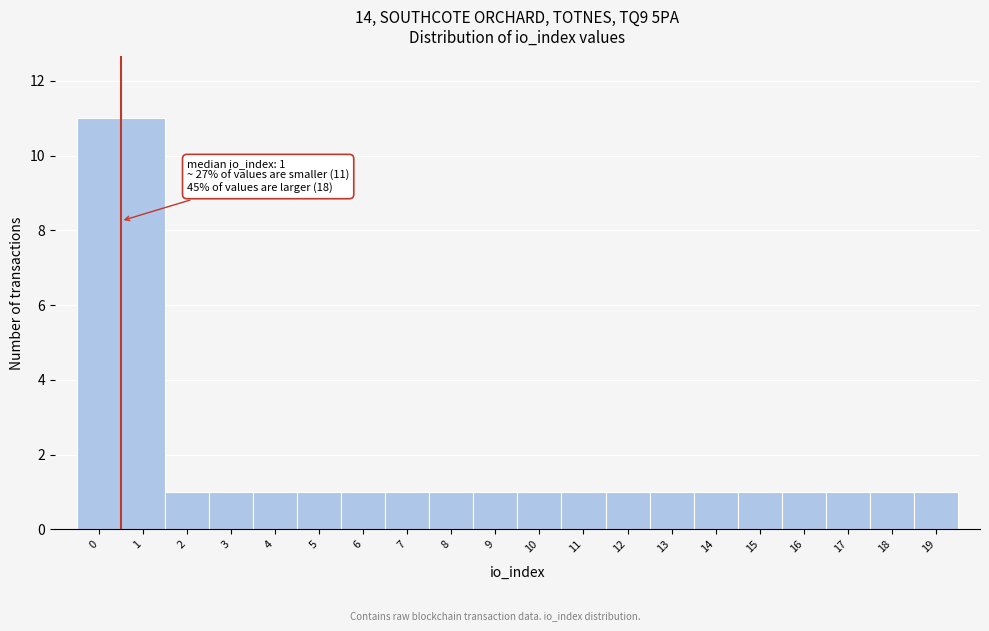

Reading left to right, extract all data points from this chart.

11	11	1	1	1	1	1	1	1	1	1	1	1	1	1	1	1	1	1	1